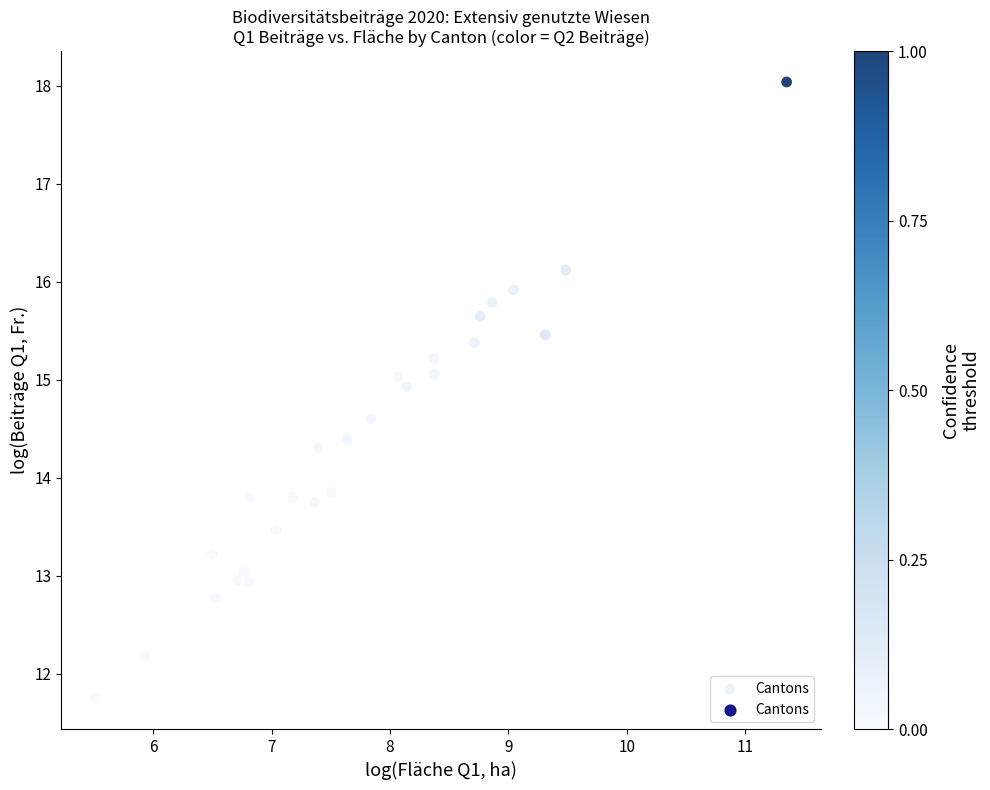

What is the range of X values (max minus min)?

5.8